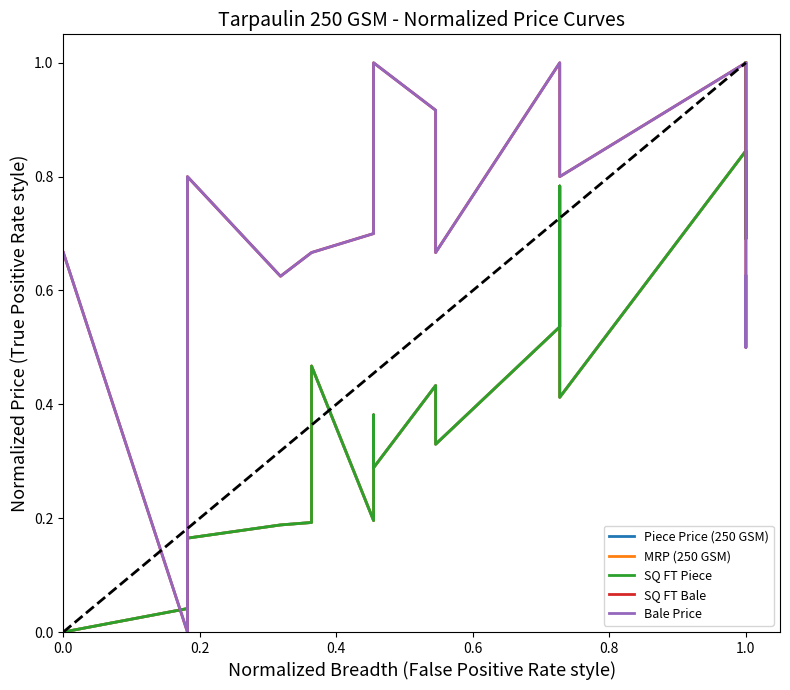

At which label does MRP (250 GSM) reach its peak?

1.0